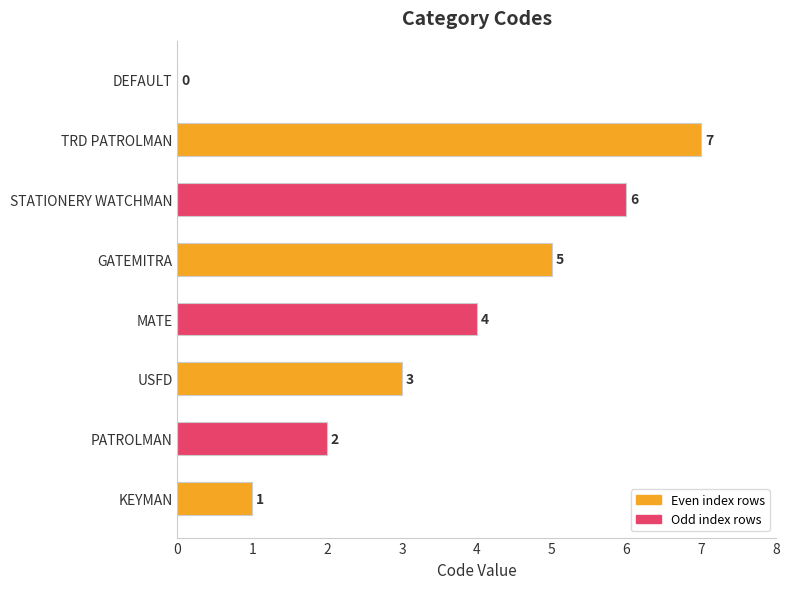

Approximately how many times larger is the value at USFD compared to PATROLMAN?

1.5